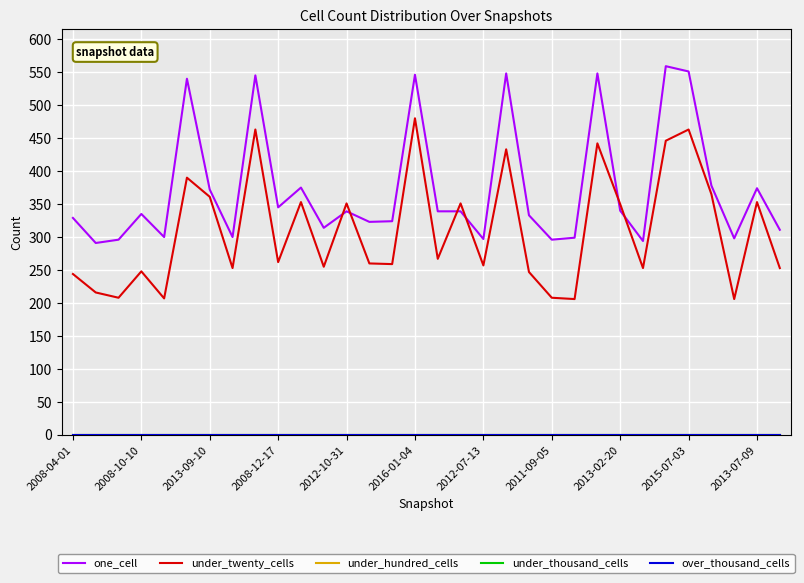

Does the chart display data point markers on the line(s)?

No